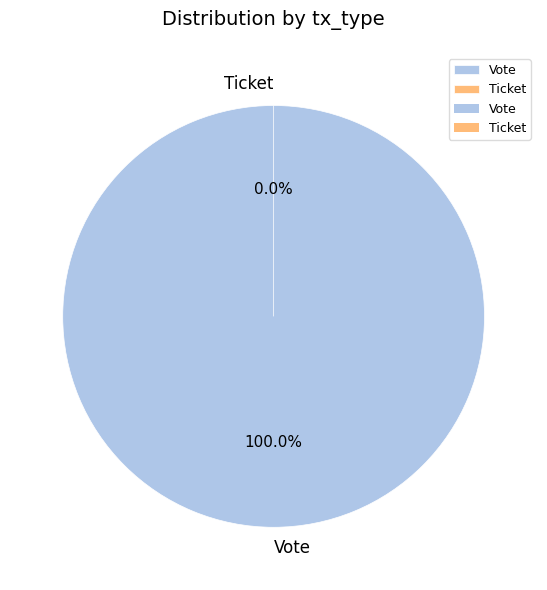

Which has a higher value, Ticket or Vote?

Vote